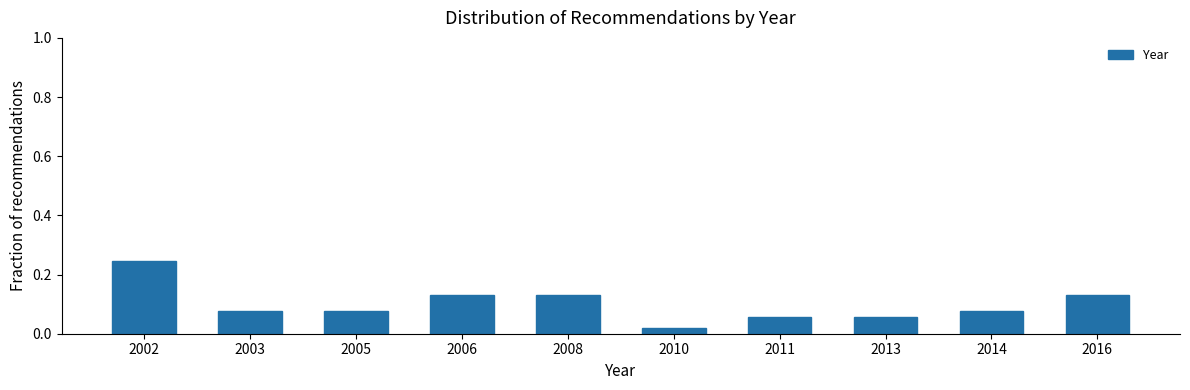

What is the sum of the values at 2008 and 2016?

0.3